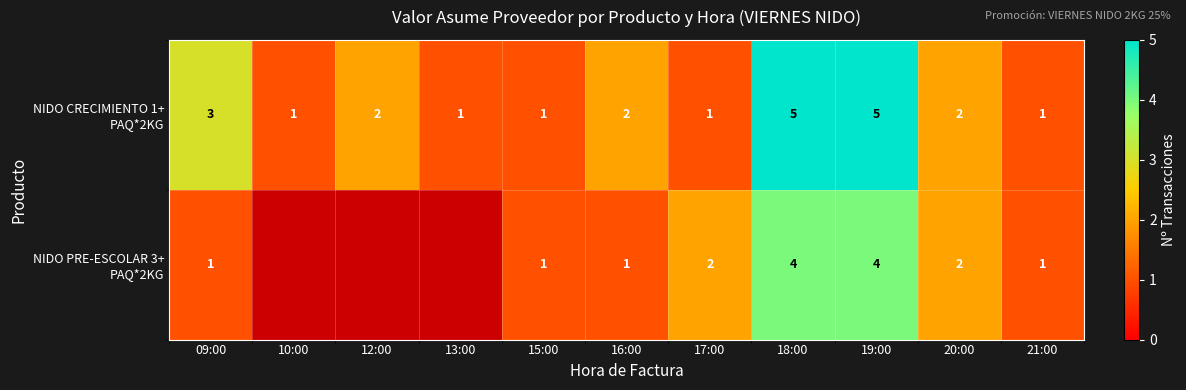

Between 16:00 and 15:00, which is larger?

16:00